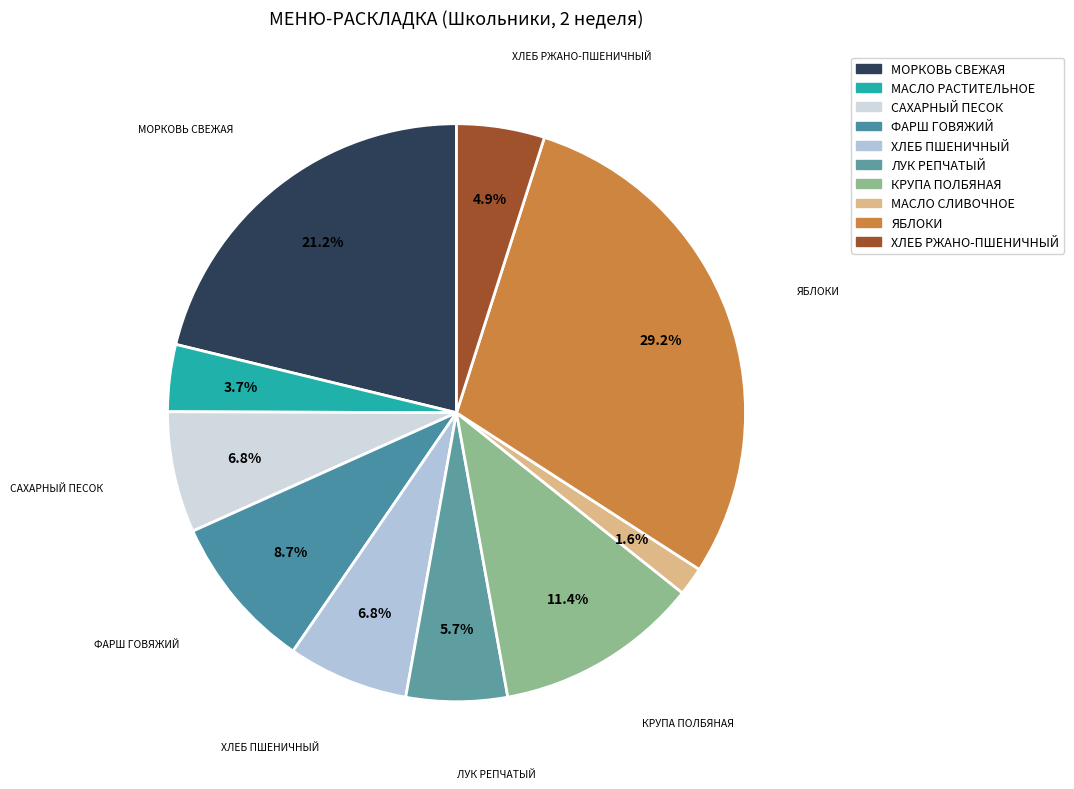

Is it true that ХЛЕБ ПШЕНИЧНЫЙ is 13% of the pie?

False